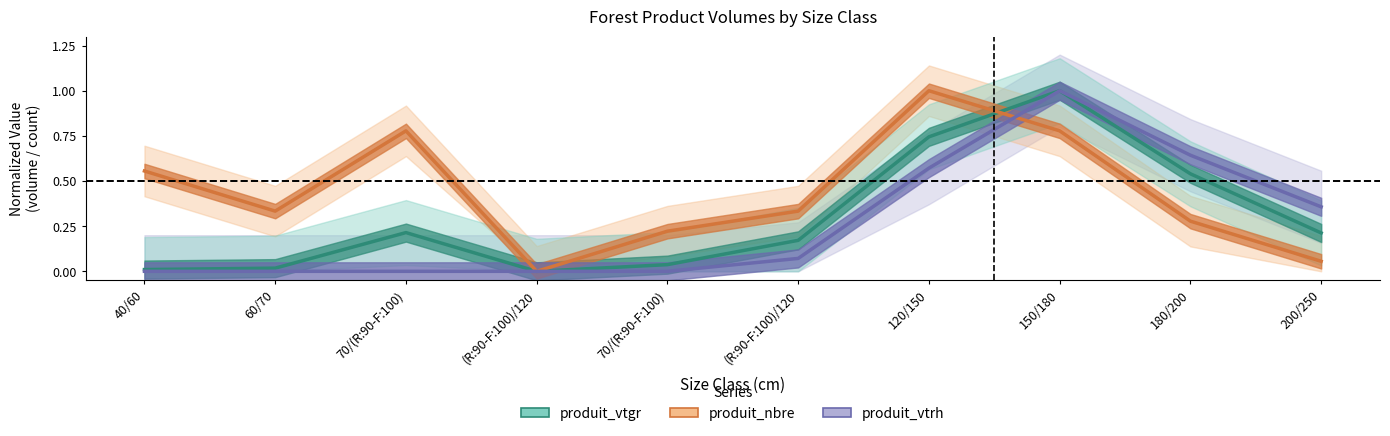

Where is the first local minimum for produit_nbre?

60/70